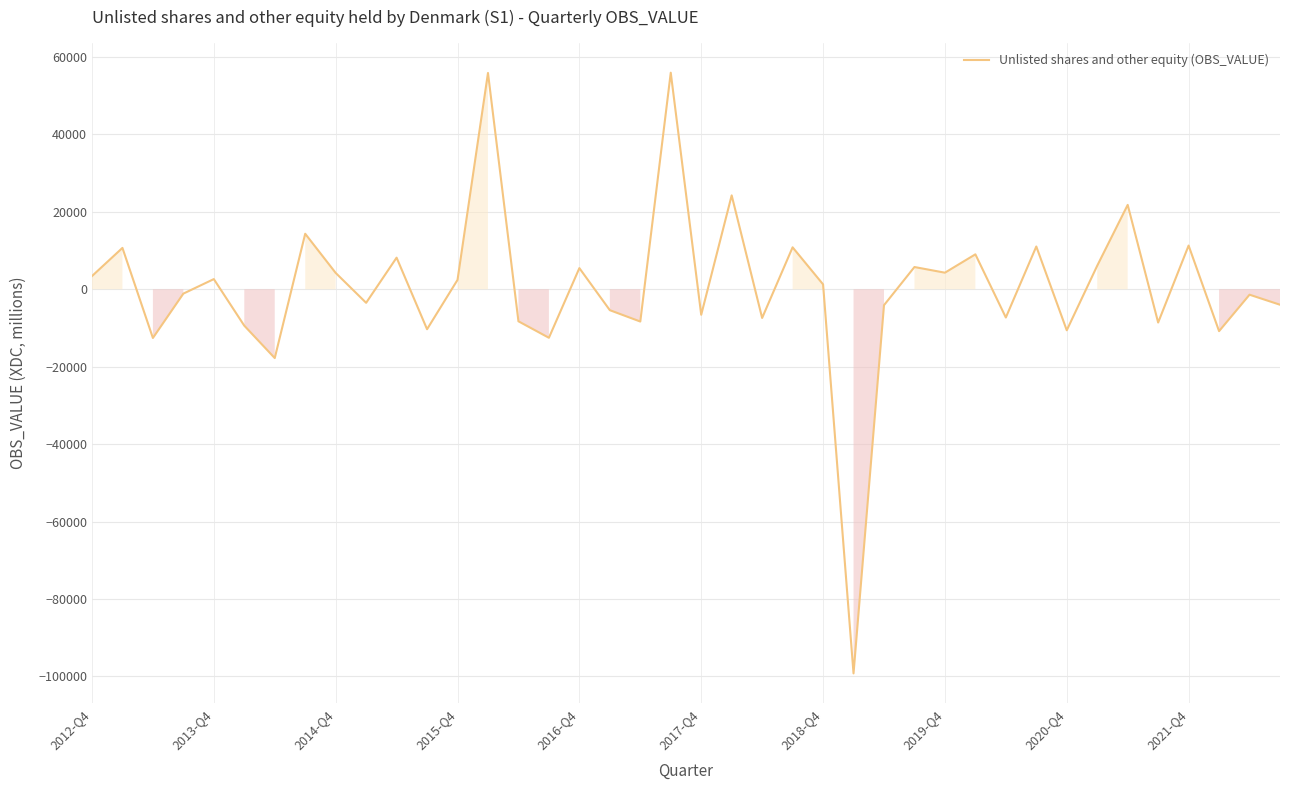

What is the maximum value shown in the chart?

55927